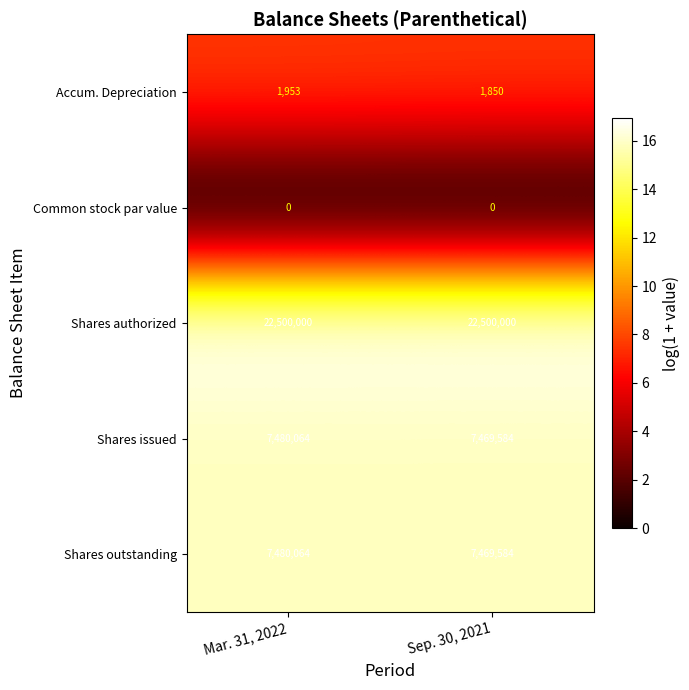

Reading right to left, transcribe all the data shown in this chart.

Accum. Depreciation: Sep. 30, 2021=1850	Mar. 31, 2022=1953
Common stock par value: Sep. 30, 2021=0	Mar. 31, 2022=0
Shares authorized: Sep. 30, 2021=22500000	Mar. 31, 2022=22500000
Shares issued: Sep. 30, 2021=7469584	Mar. 31, 2022=7480064
Shares outstanding: Sep. 30, 2021=7469584	Mar. 31, 2022=7480064